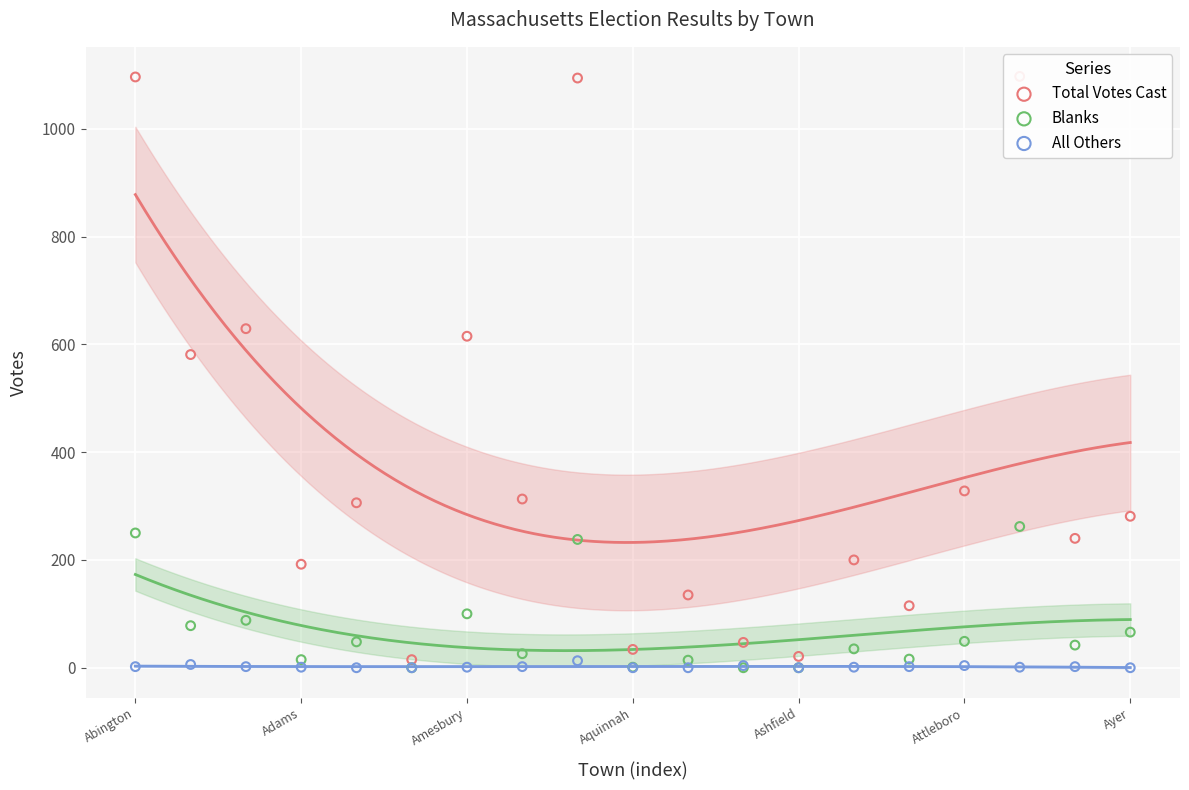

At which category is the sum across all series the highest?

16